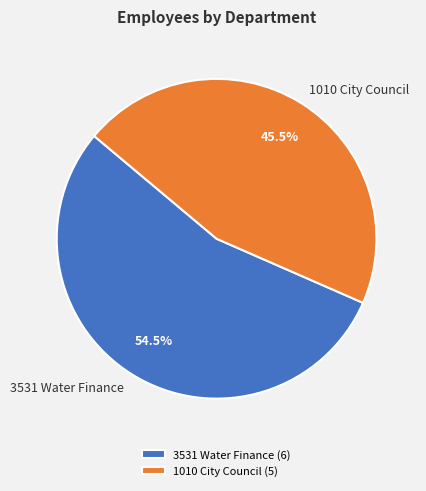

Combined, what portion of the pie is 1010 City Council and 3531 Water Finance?

100.0%